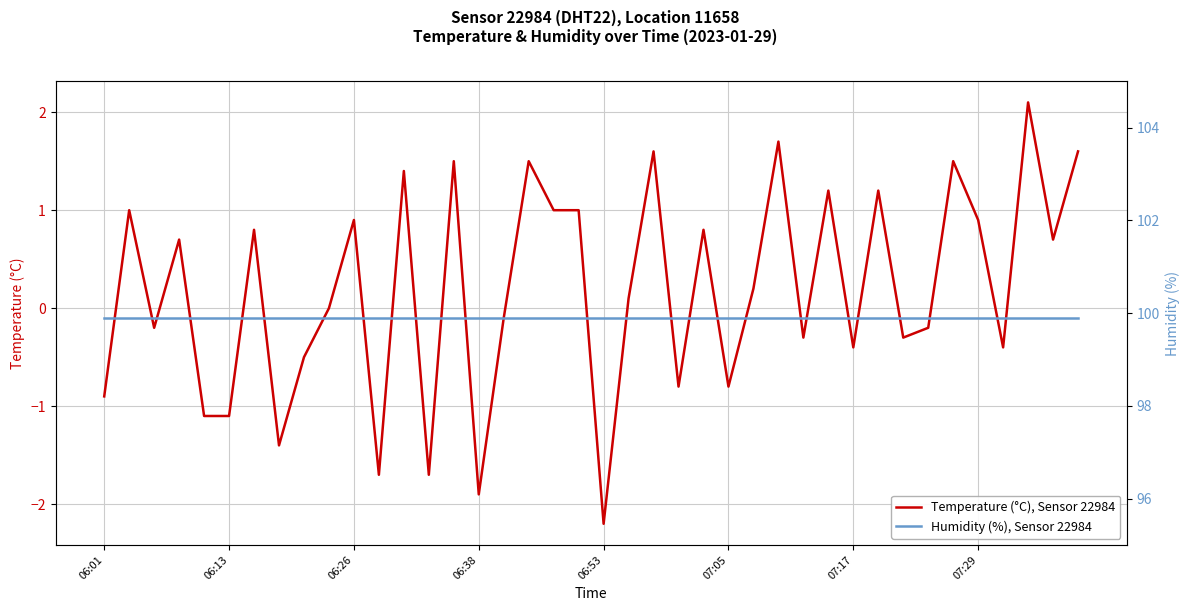

True or false: Humidity (%), Sensor 22984 and Temperature (°C), Sensor 22984 intersect in this chart.

False